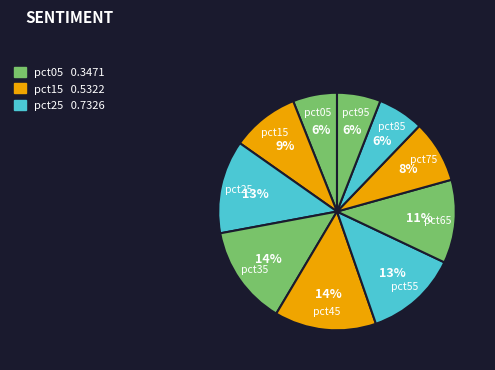

To the nearest percent, what portion does pct55 represent?

13%